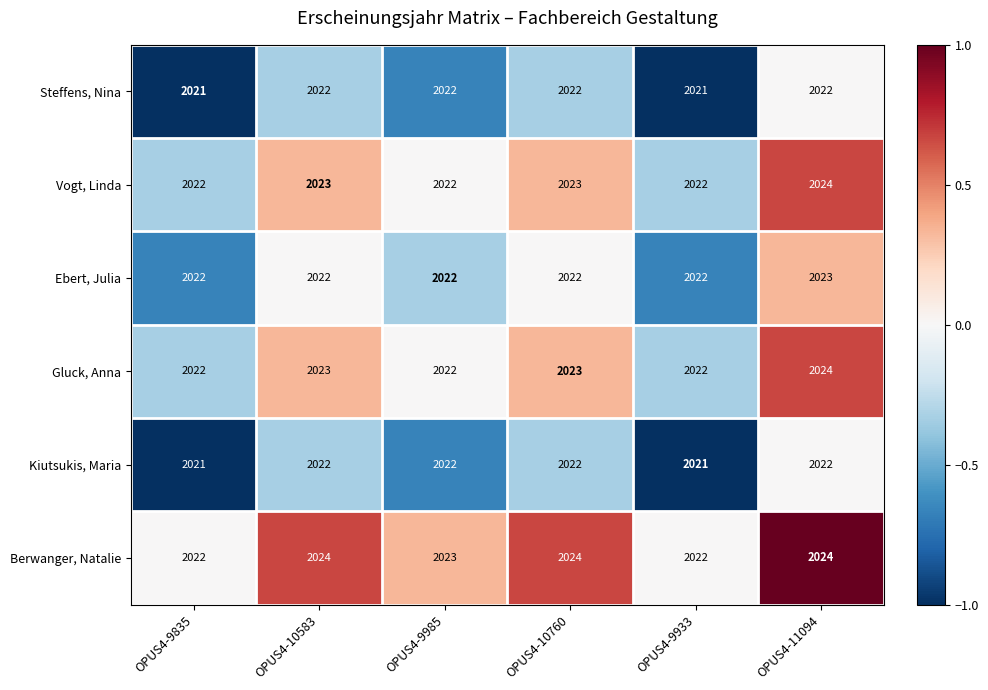

Is it true that Ebert, Julia equals 2022 at OPUS4-10583?

True